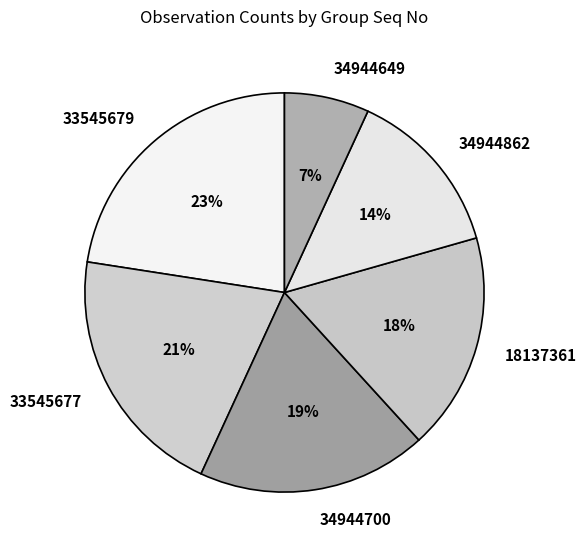

Is it true that 33545677 is 21% of the pie?

True